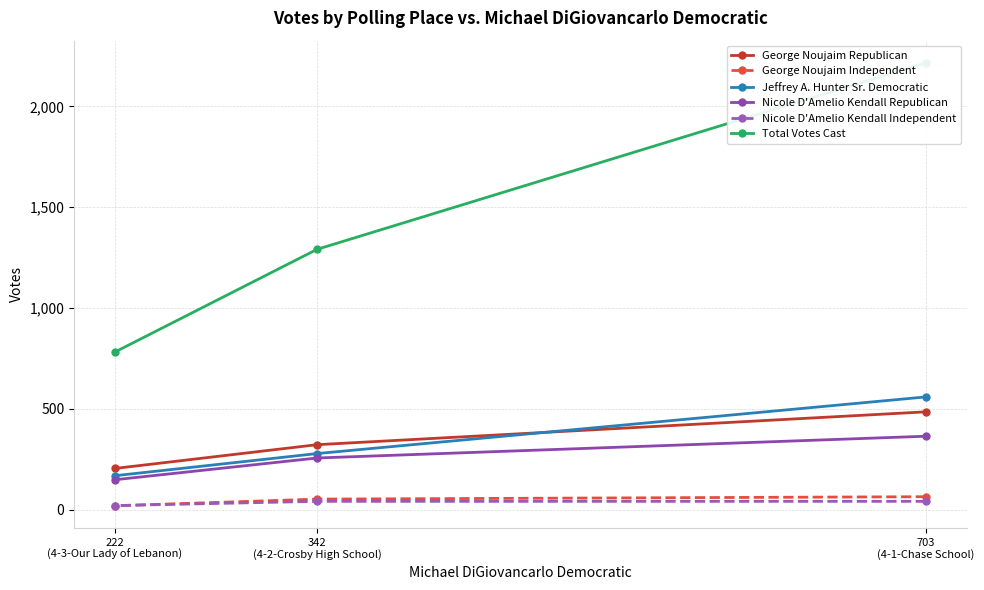

What is the minimum value for Jeffrey A. Hunter Sr. Democratic?

168